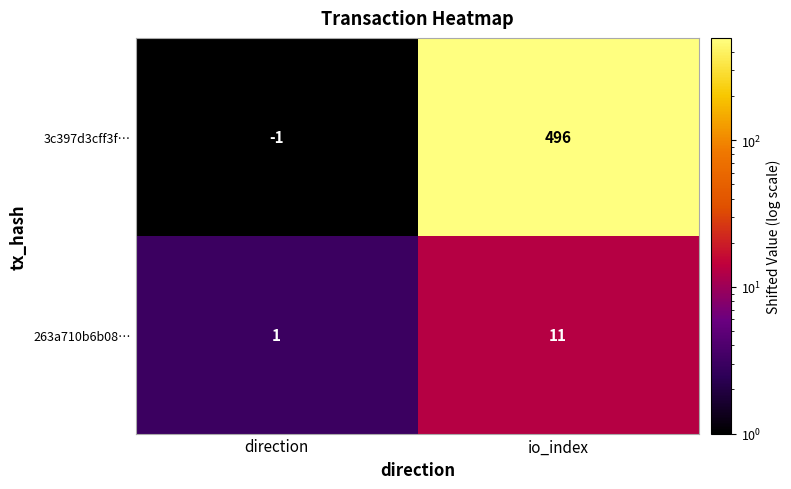

What is the spread (max minus min) of values at io_index?

485